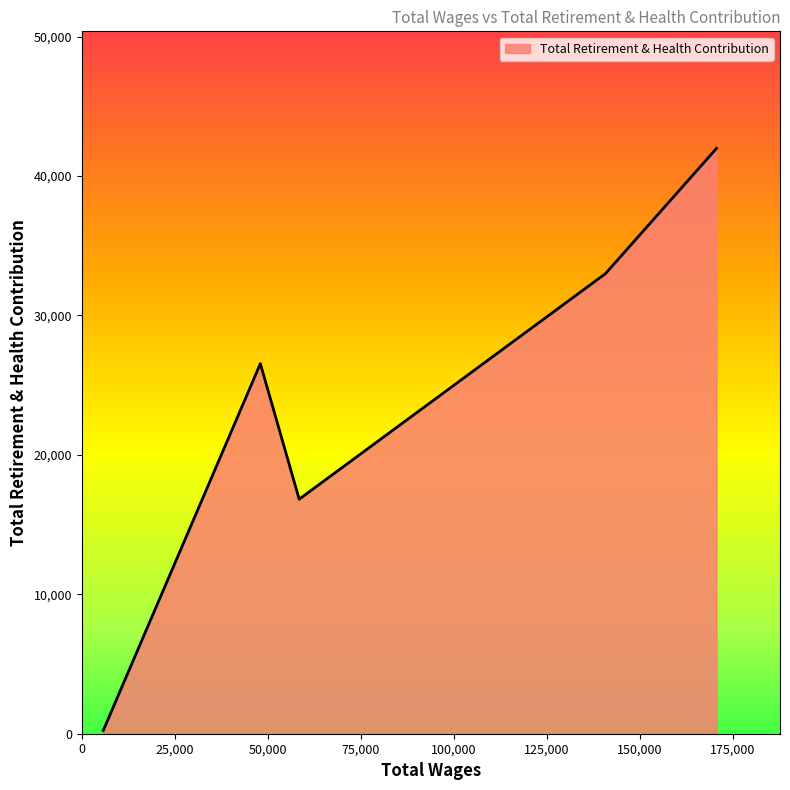

What is the difference between the second highest and second lowest values?

16177